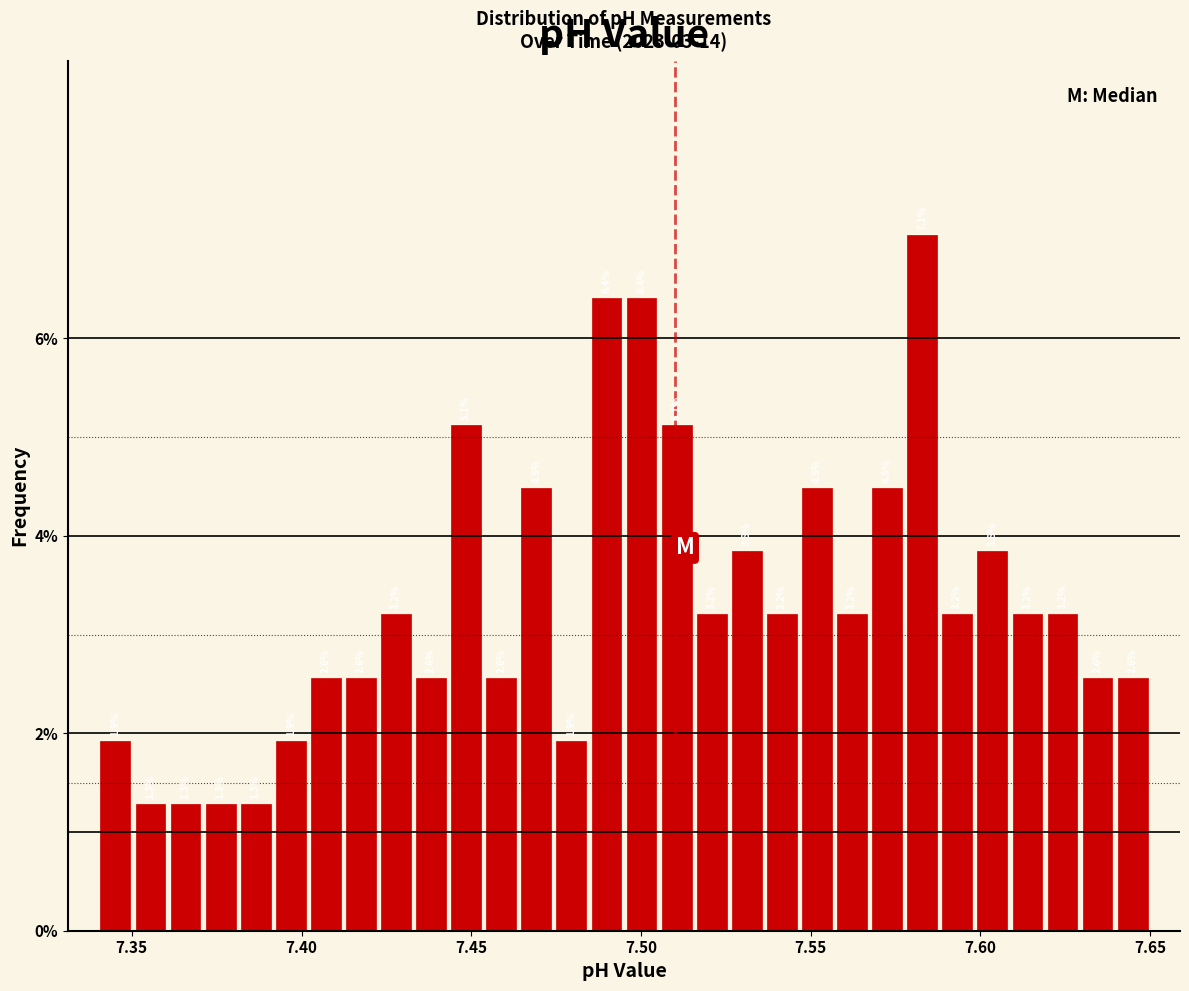

Around what value on the x-axis is the tallest bar? Give the approximate position of its centre, as read against the axis.

7.585